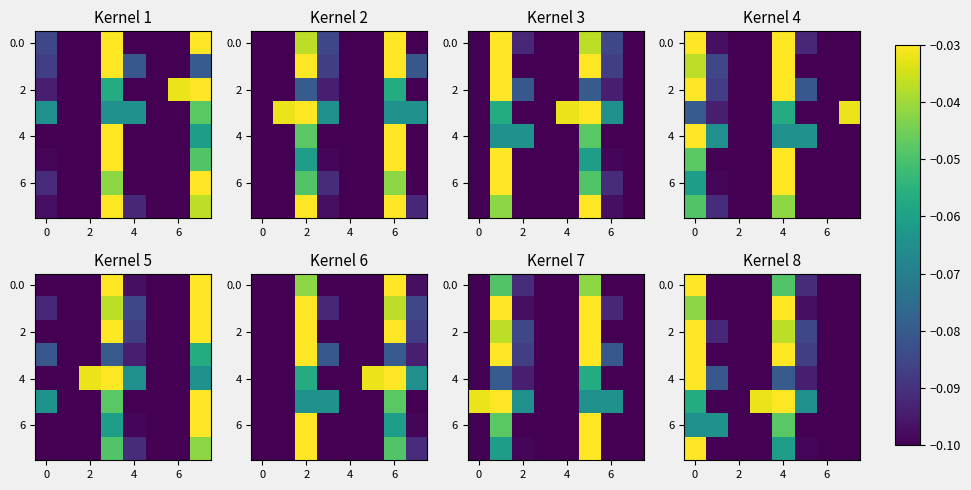

How many categories are shown in the chart?

8